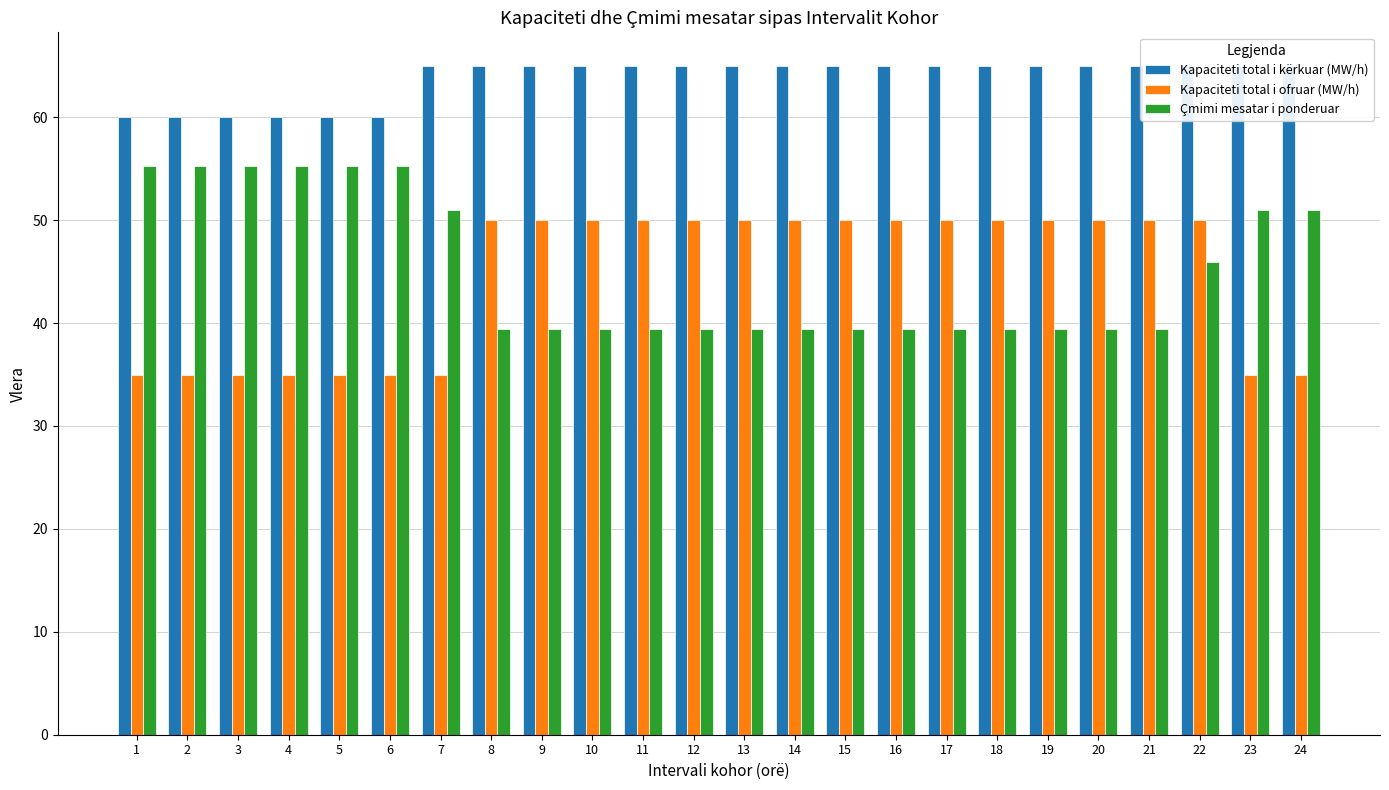

Between 11 and 22, which series saw the biggest shift?

Çmimi mesatar i ponderuar